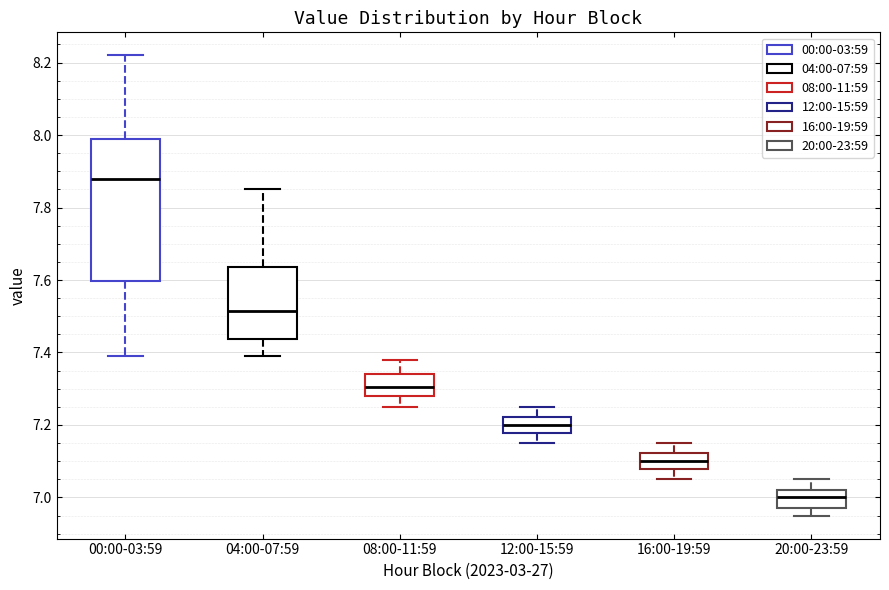

Reading left to right, transcribe this box plot: for each box, give where its median line is, the range the box spans, and where its two whiskers end, as read against the y-axis. The values are not printed on the chart, so give them approximately, as read against the axis.

00:00-03:59: median 7.88, box 7.60 to 8.00, whiskers 7.40 to 8.22
04:00-07:59: median 7.52, box 7.44 to 7.64, whiskers 7.40 to 7.86
08:00-11:59: median 7.30, box 7.28 to 7.34, whiskers 7.26 to 7.38
12:00-15:59: median 7.20, box 7.18 to 7.22, whiskers 7.16 to 7.26
16:00-19:59: median 7.10, box 7.08 to 7.12, whiskers 7.06 to 7.16
20:00-23:59: median 7.00, box 6.98 to 7.02, whiskers 6.96 to 7.06